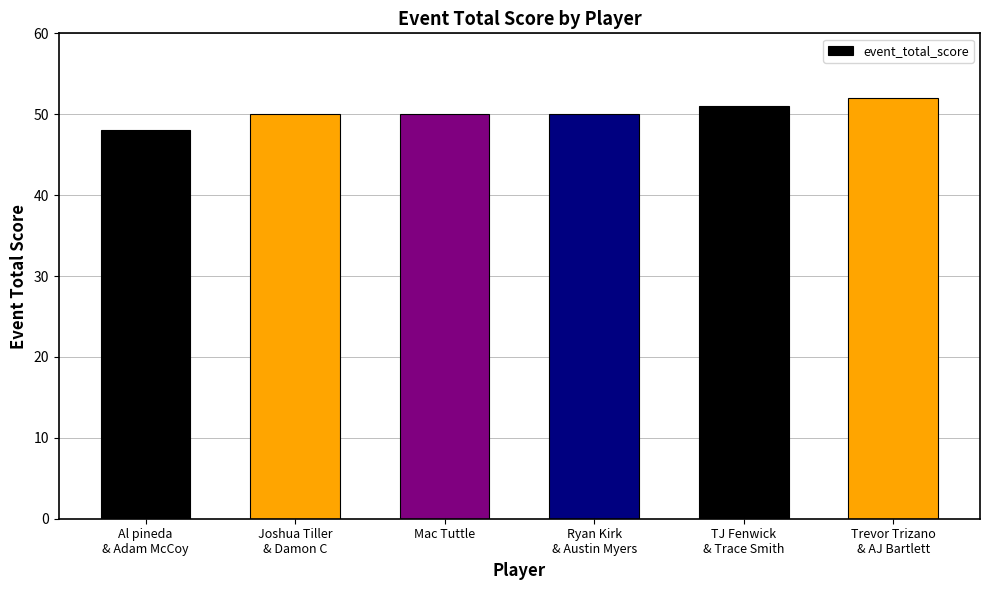

Count the values in the range 50 to 51.

4